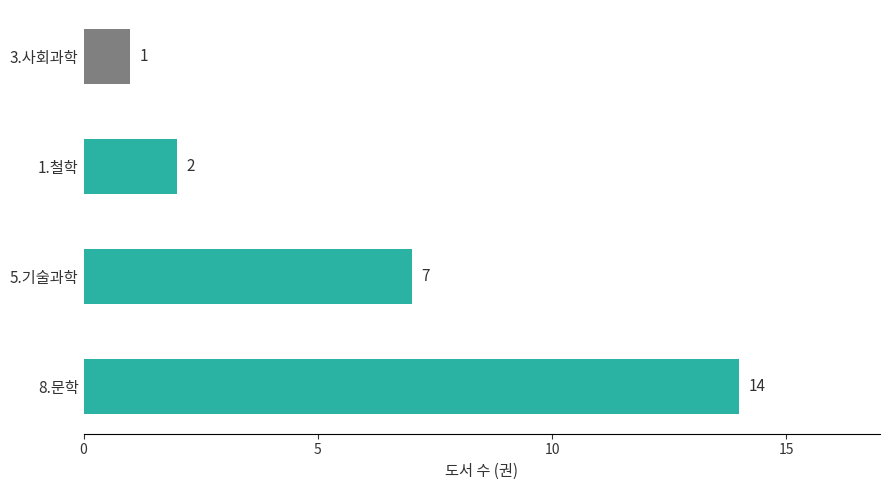

Reading top to bottom, what are all the values shown in this chart?

3.사회과학=1	1.철학=2	5.기술과학=7	8.문학=14